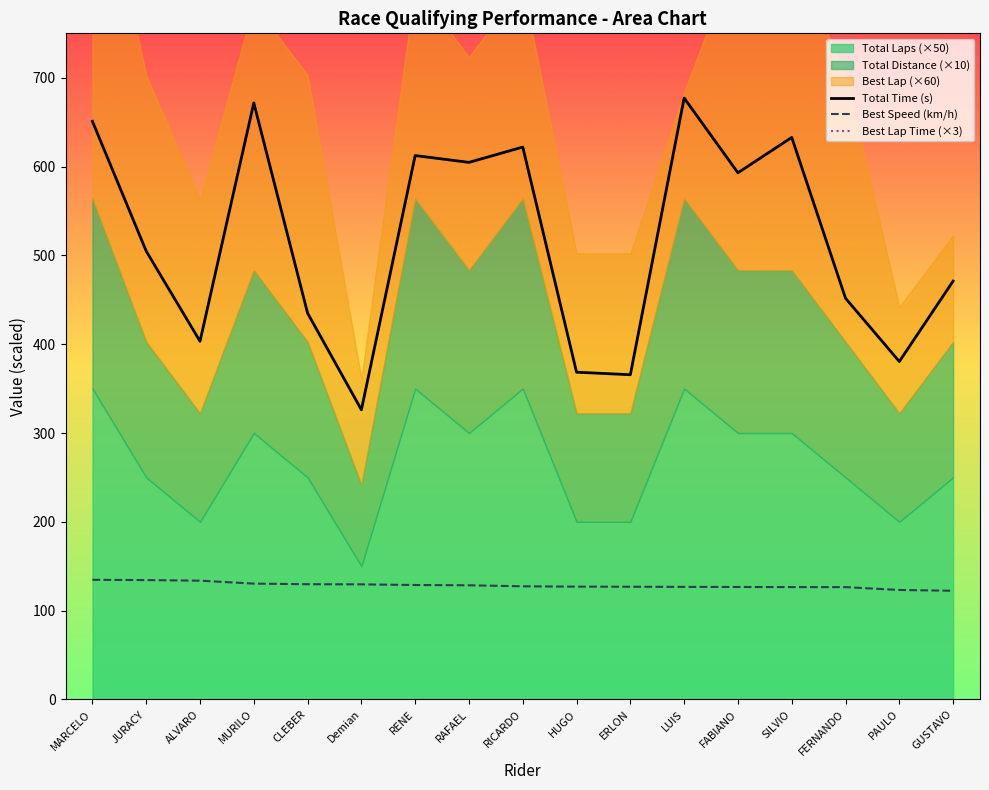

Read the Total Time (s) value at ERLON.

365.6